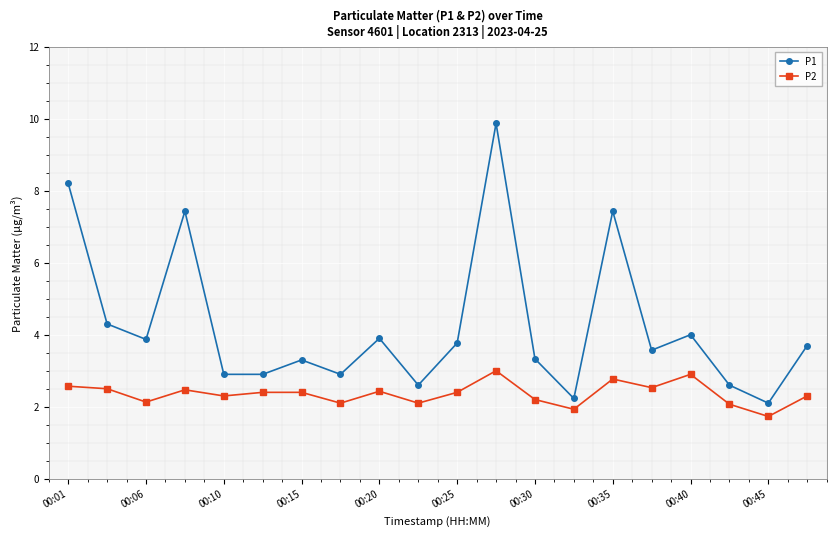

Does the chart display data point markers on the line(s)?

Yes